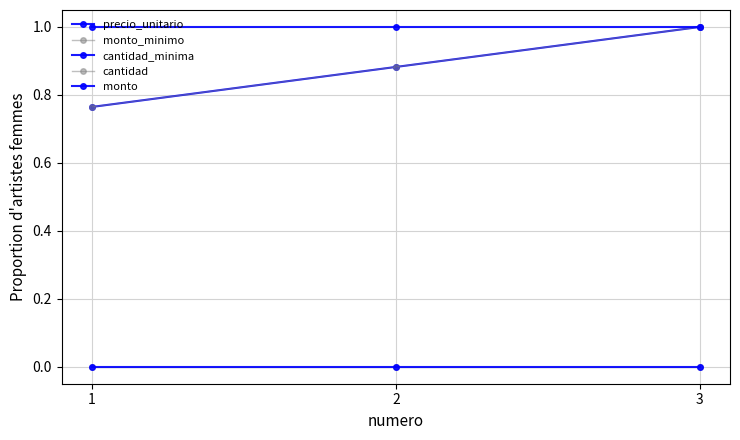

What is the greatest value displayed?

1.0